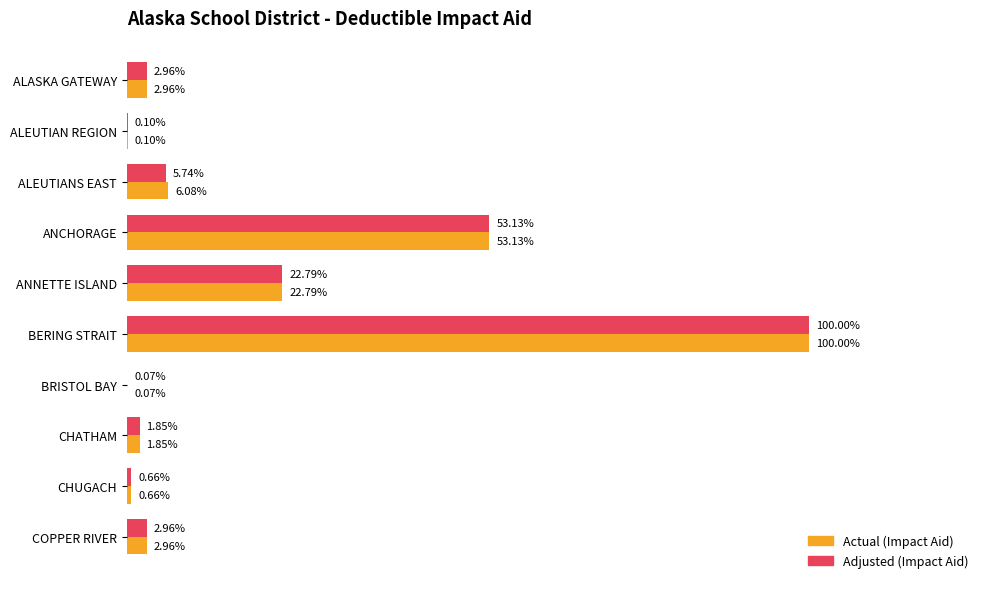

What are all the series names shown in the legend?

Actual (Impact Aid), Adjusted (Impact Aid)